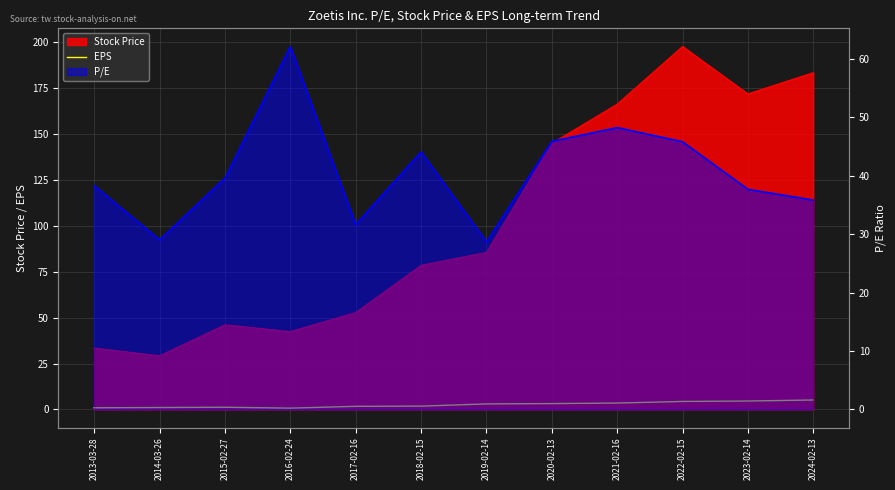

True or false: the data shows 0.9 at 2013-03-28.

True